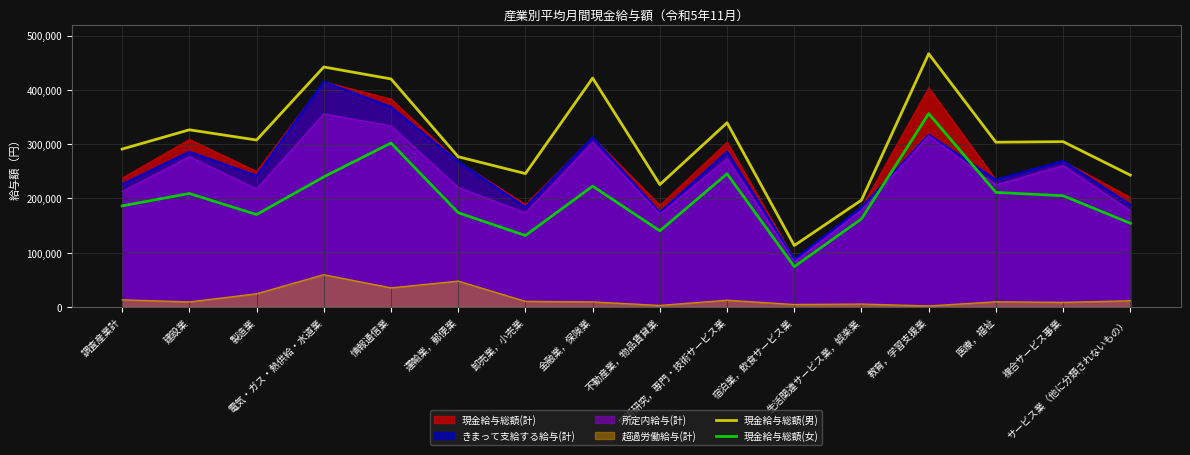

Which series has the largest total across all categories?

現金給与総額(男)